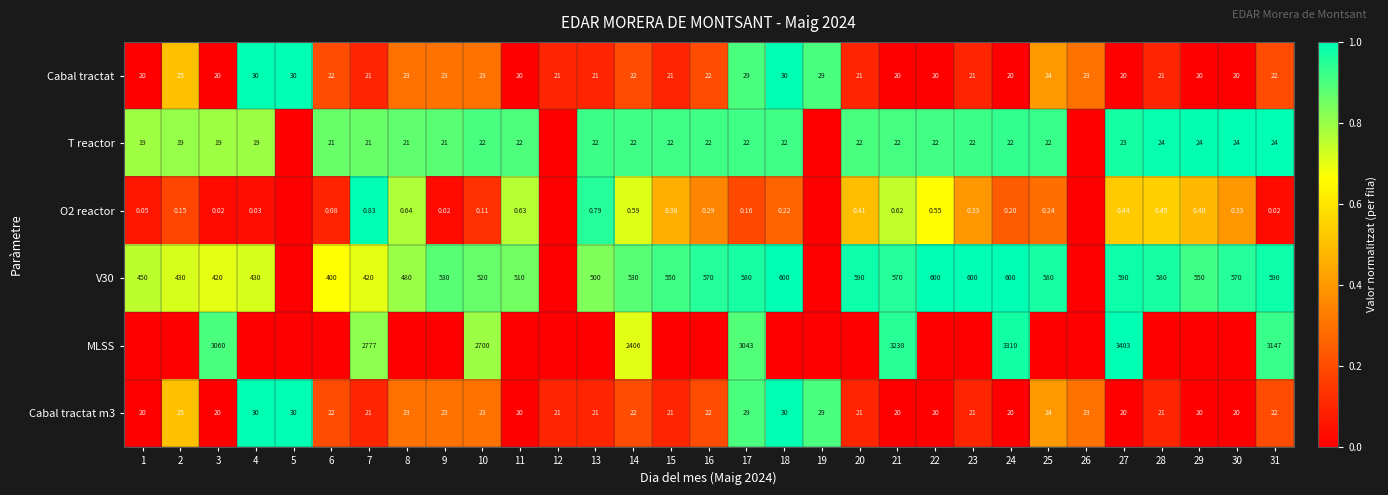

Is the value of Cabal tractat m3 at 22 greater than the value of MLSS at 3?

No